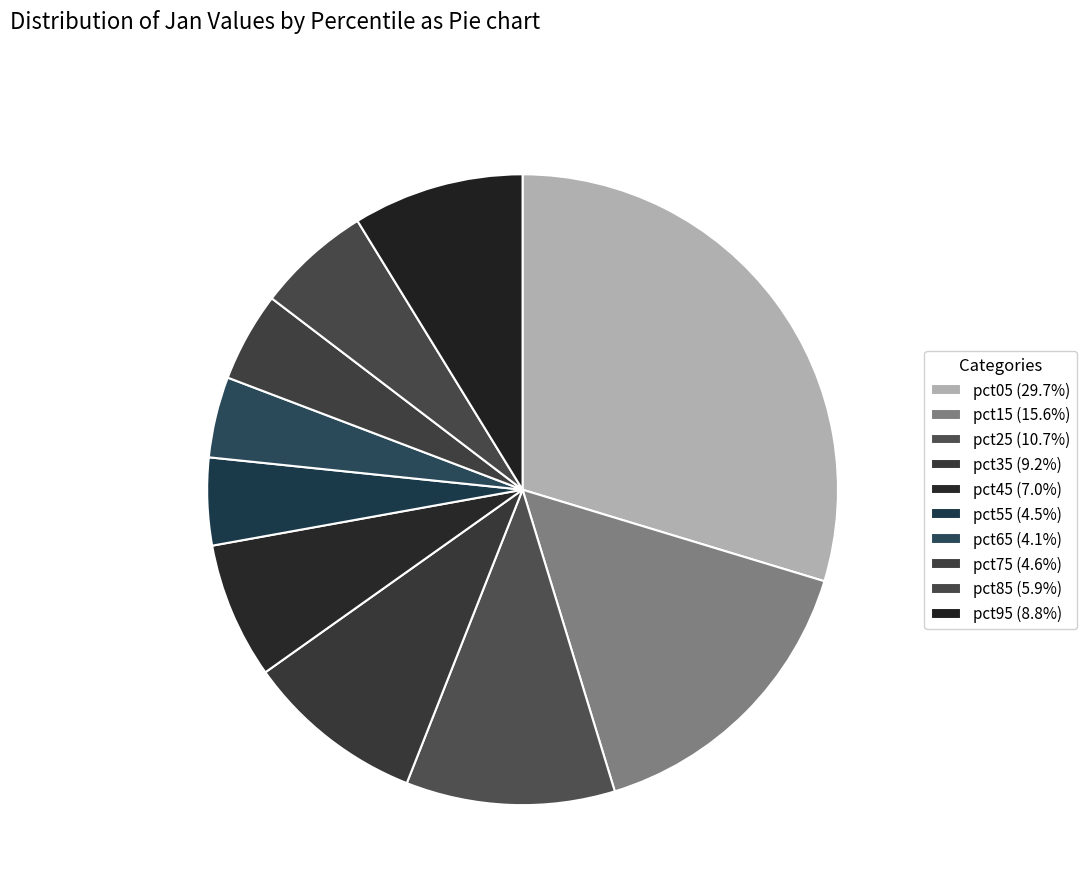

Count the number of slices in the pie.

10